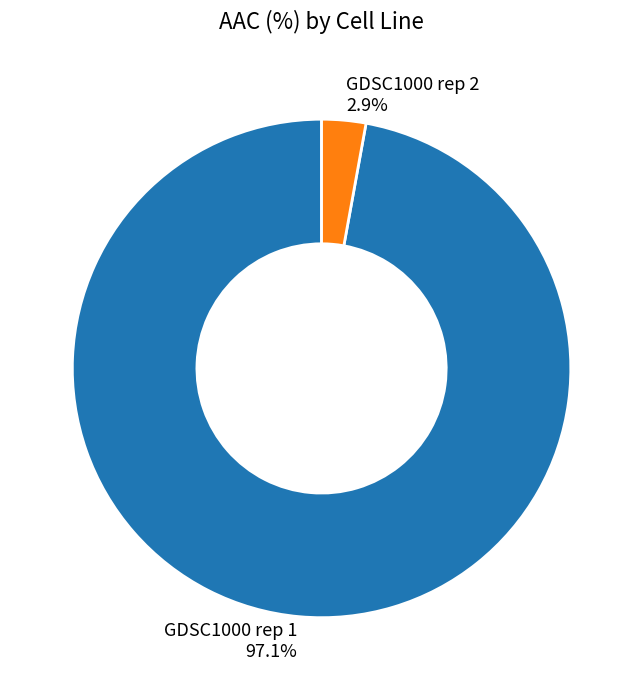

To the nearest percent, what is the difference between the largest and smallest slice percentages?

94%